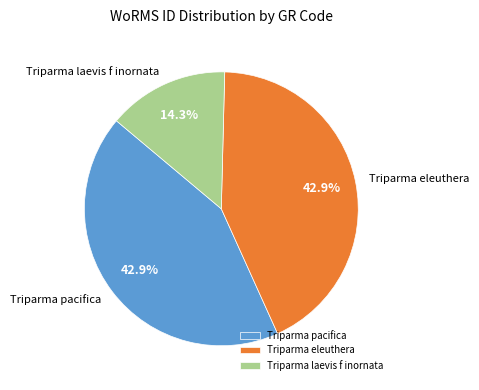

Is there any slice that represents more than half of the pie?

No